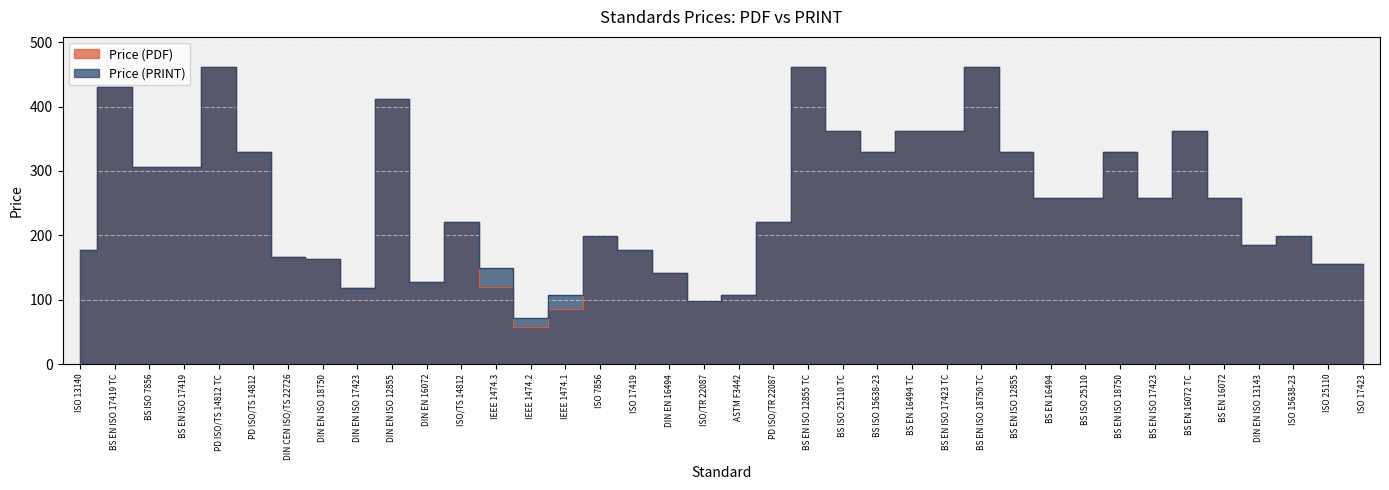

Does the chart display data point markers on the line(s)?

No